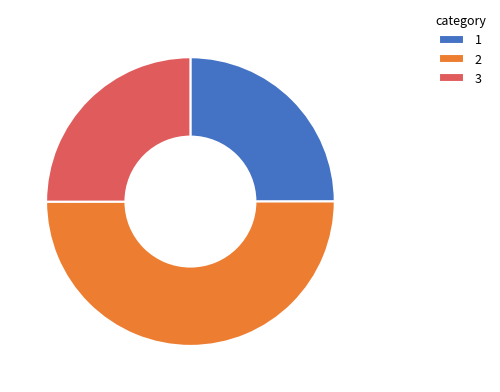

Combined, do 3 and 2 account for over 50%?

Yes